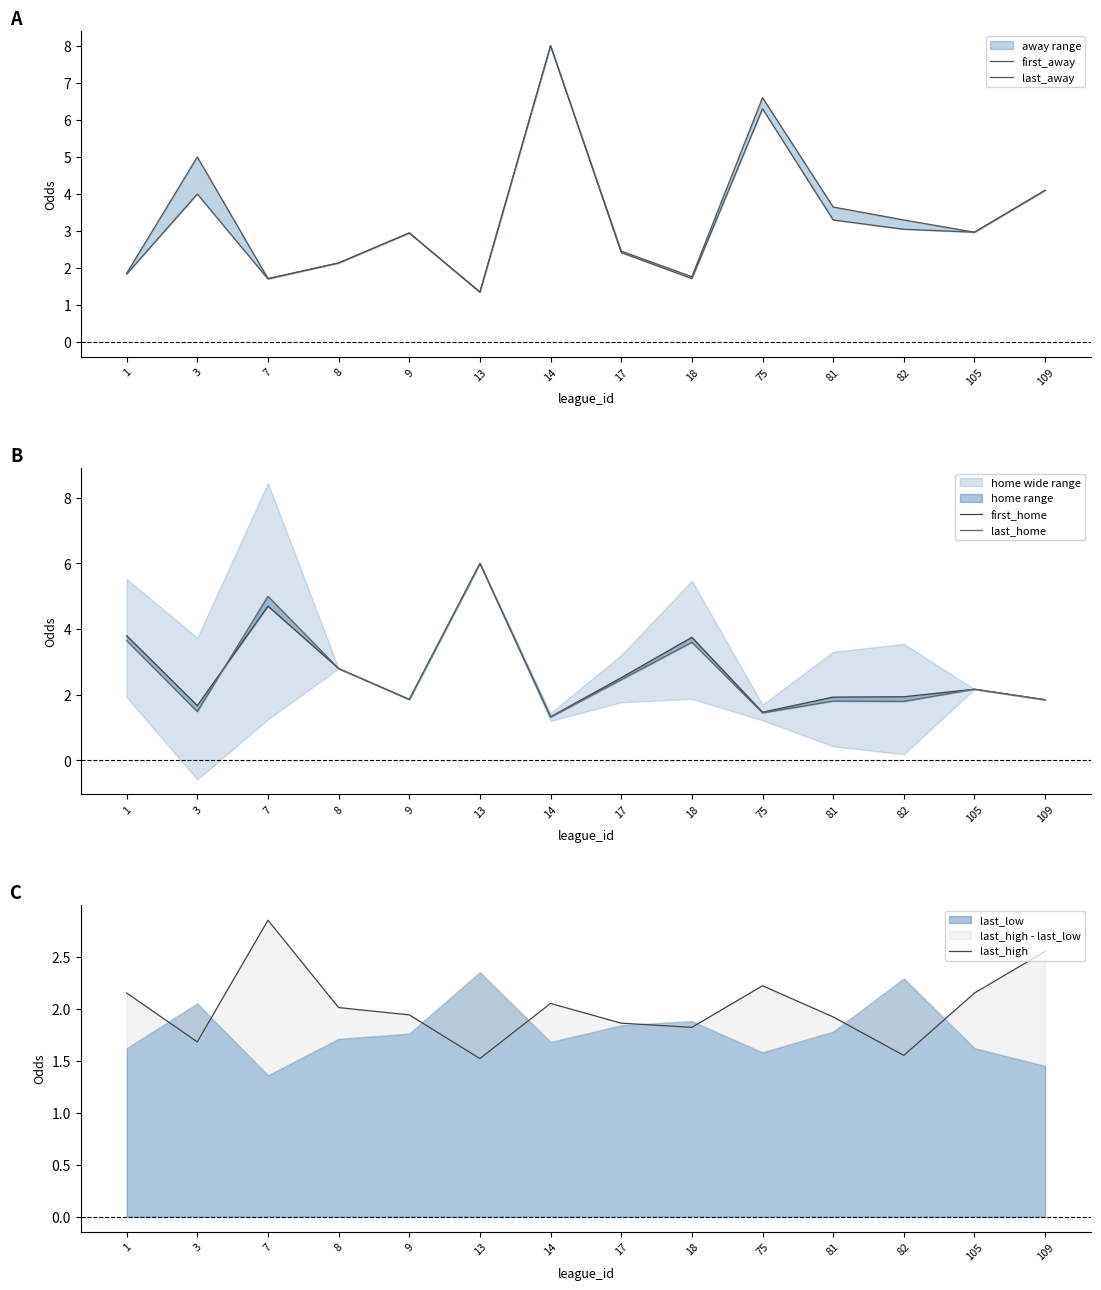

What is the spread (max minus min) of values at 17?

0.7